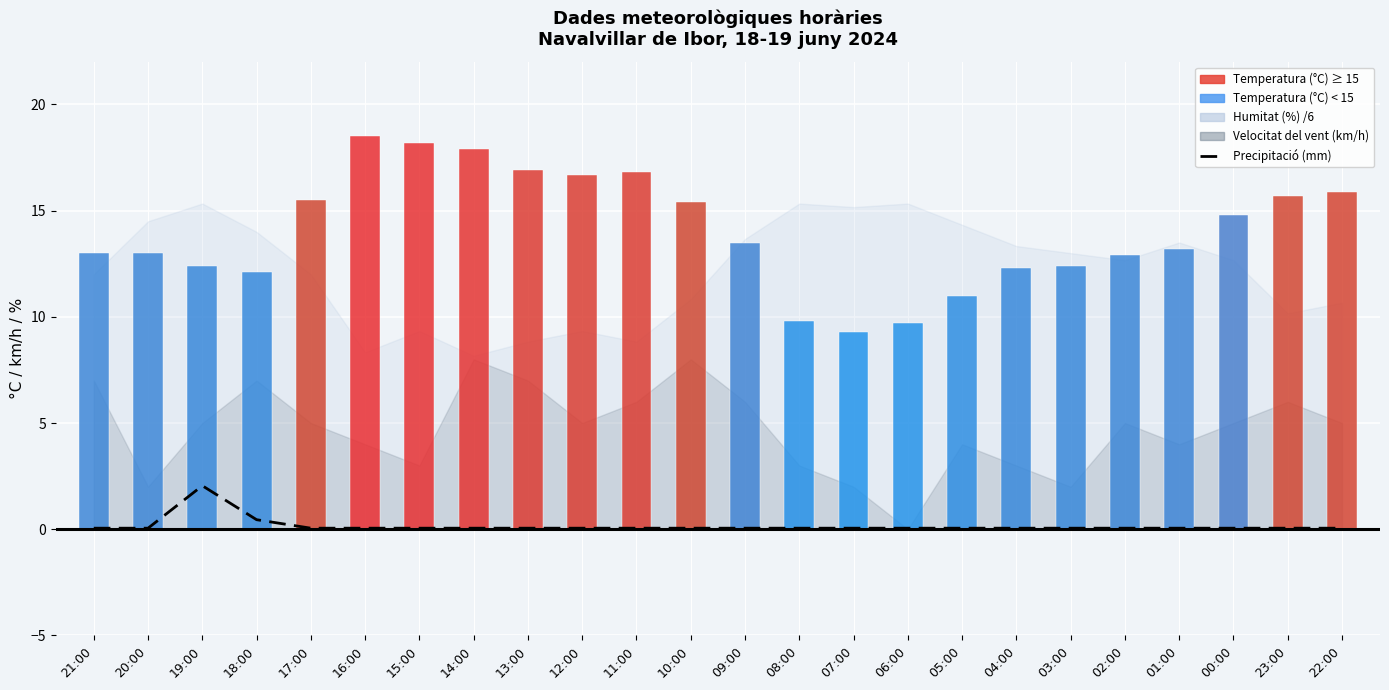

Reading left to right, list all the values displayed in this chart.

0.1	0.1	2.0	0.5	0.1	0.1	0.1	0.1	0.1	0.1	0.1	0.1	0.1	0.1	0.1	0.1	0.1	0.1	0.1	0.1	0.1	0.1	0.1	0.1